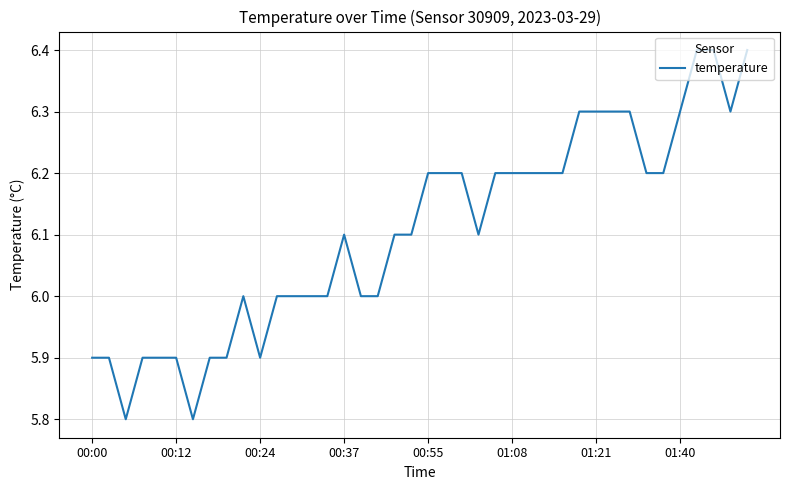

What is the greatest value displayed?

6.4